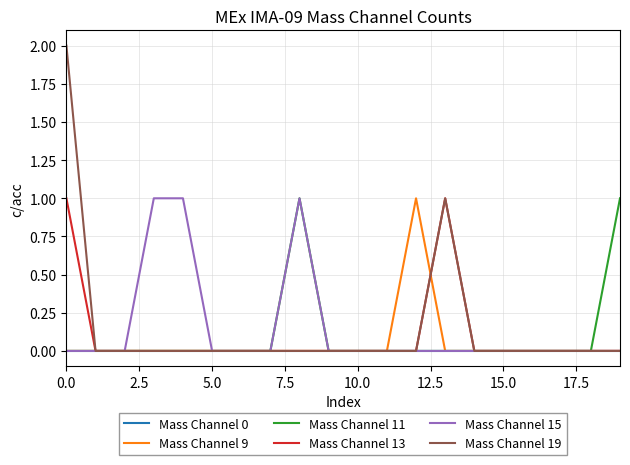

How many lines are shown in the chart?

6